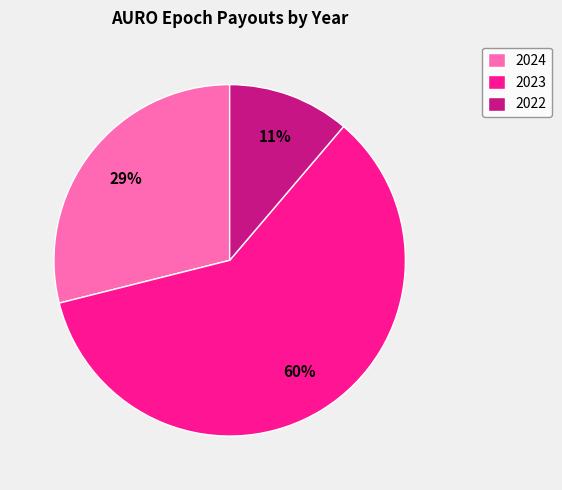

Which slice is the largest?

2023